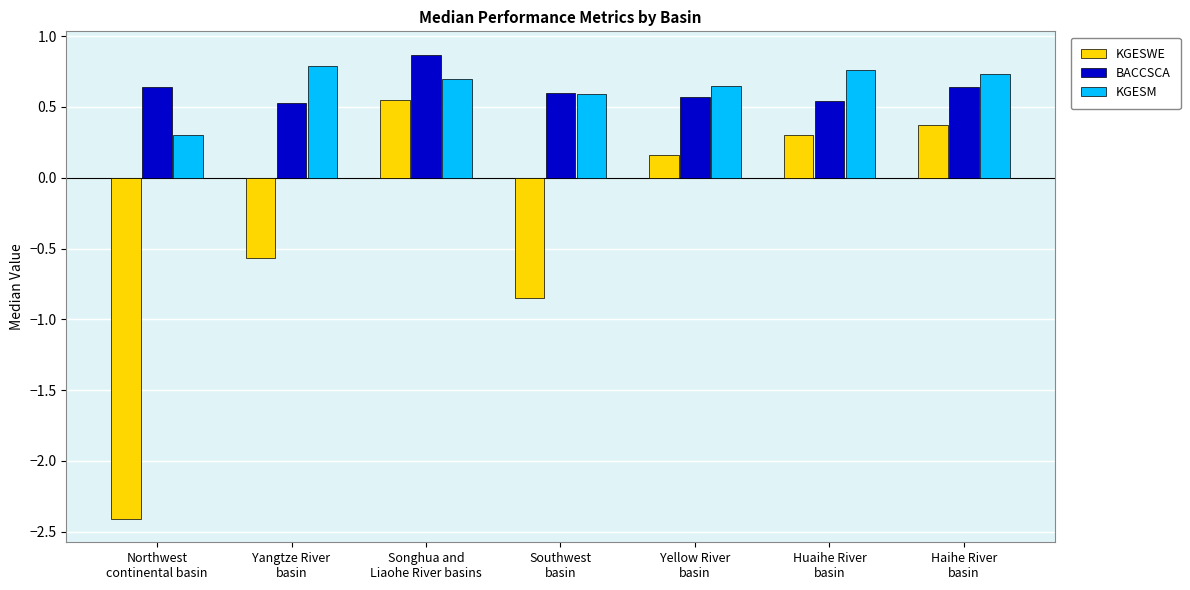

What is the sum of all BACCSCA values?

4.4